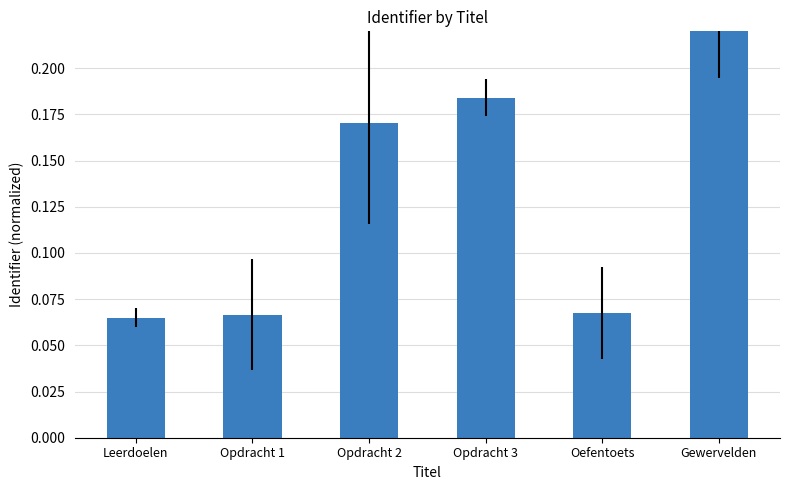

How many values are between 0 and 1?

6